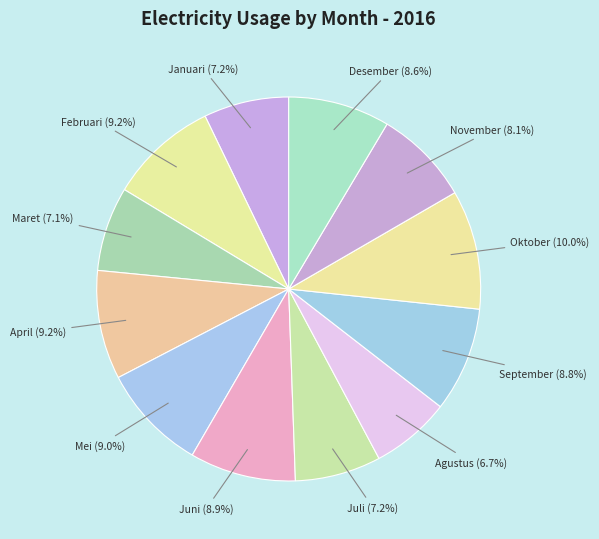

Approximately how many times larger is the value at Juli (7.2%) compared to September (8.8%)?

0.8